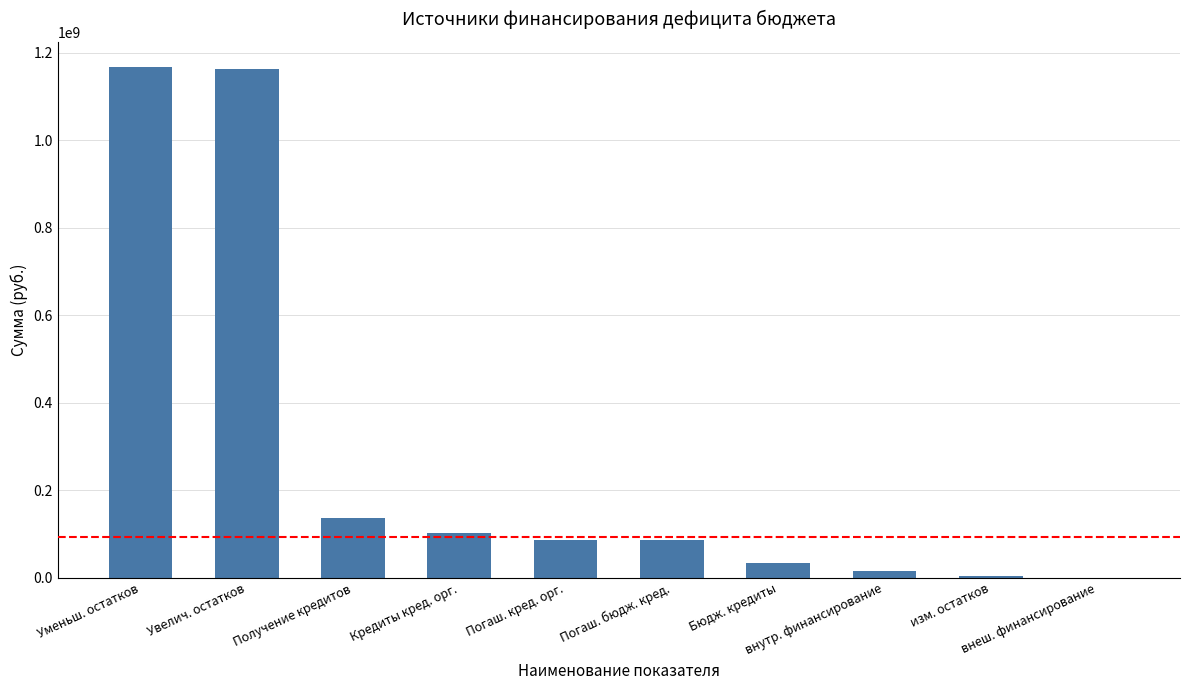

What is the sum of all values?

2796580239.7